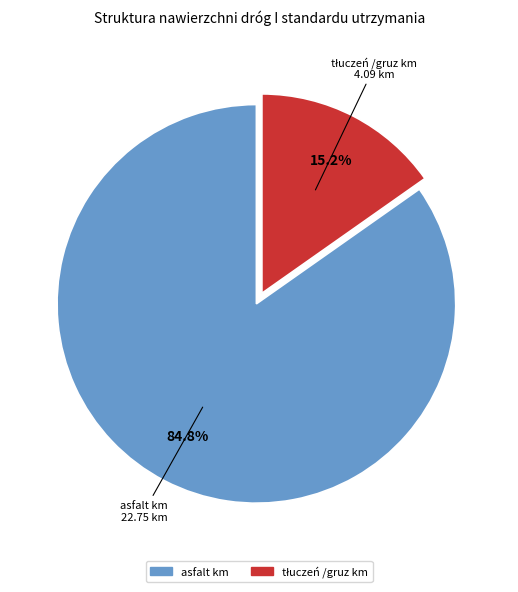

How many segments does this pie chart have?

2